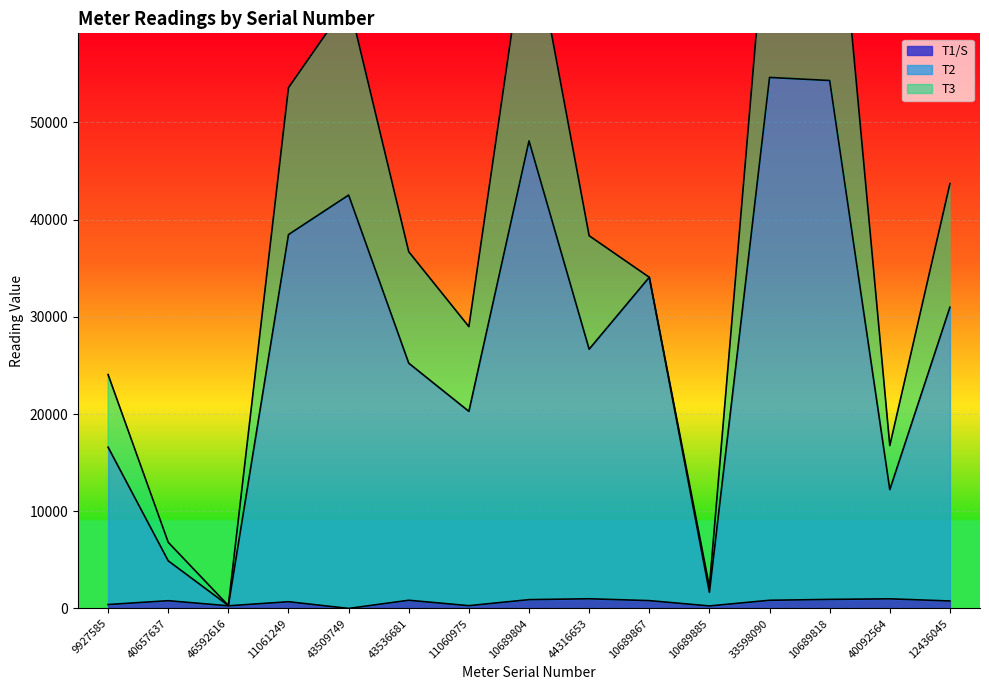

True or false: Т1/S and Т2 intersect in this chart.

False